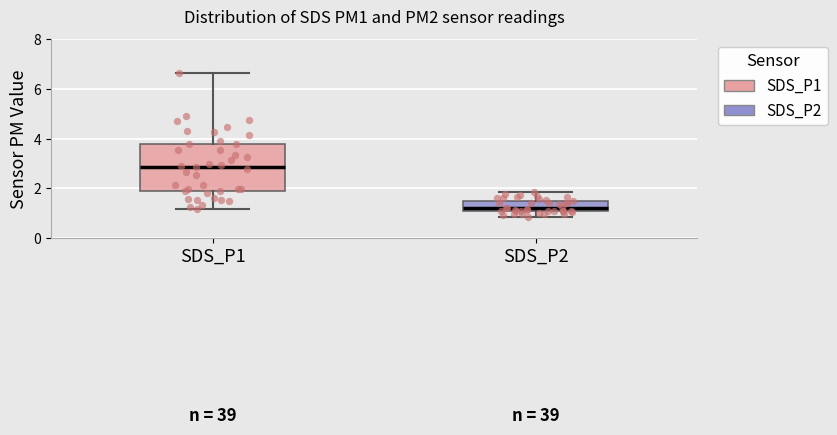

Reading left to right, transcribe this box plot: for each box, give where its median line is, the range the box spans, and where its two whiskers end, as read against the y-axis. The values are not printed on the chart, so give them approximately, as read against the axis.

SDS_P1: median 2.8, box 1.8 to 3.8, whiskers 1.2 to 6.6
SDS_P2: median 1.2 (just above the box's lower edge), box 1.2 to 1.6, whiskers 0.8 to 1.8